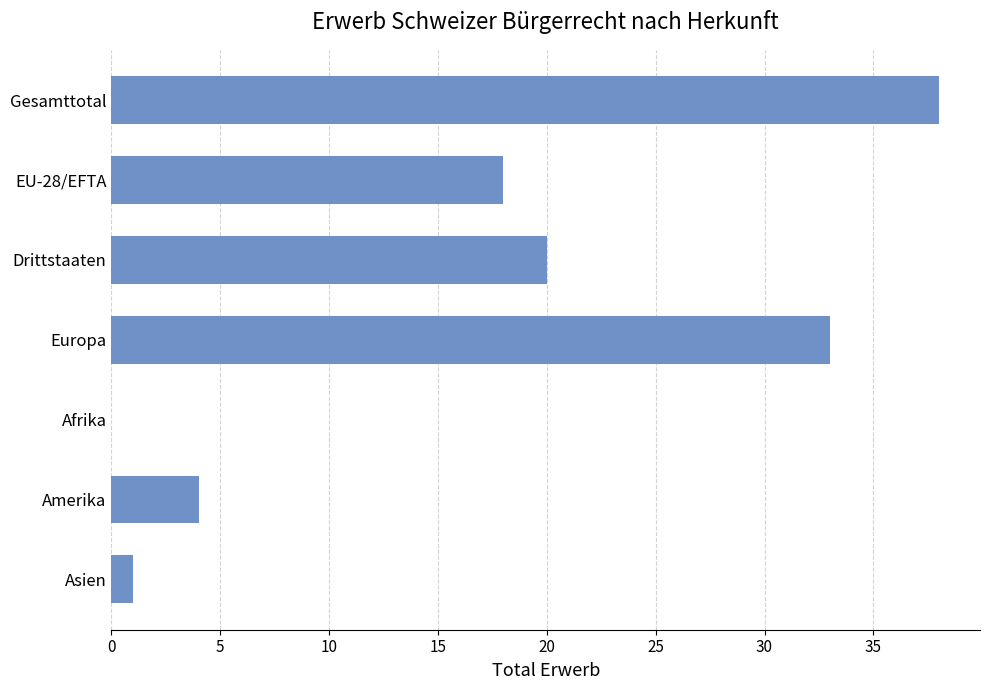

True or false: the data shows 4 at Amerika.

True